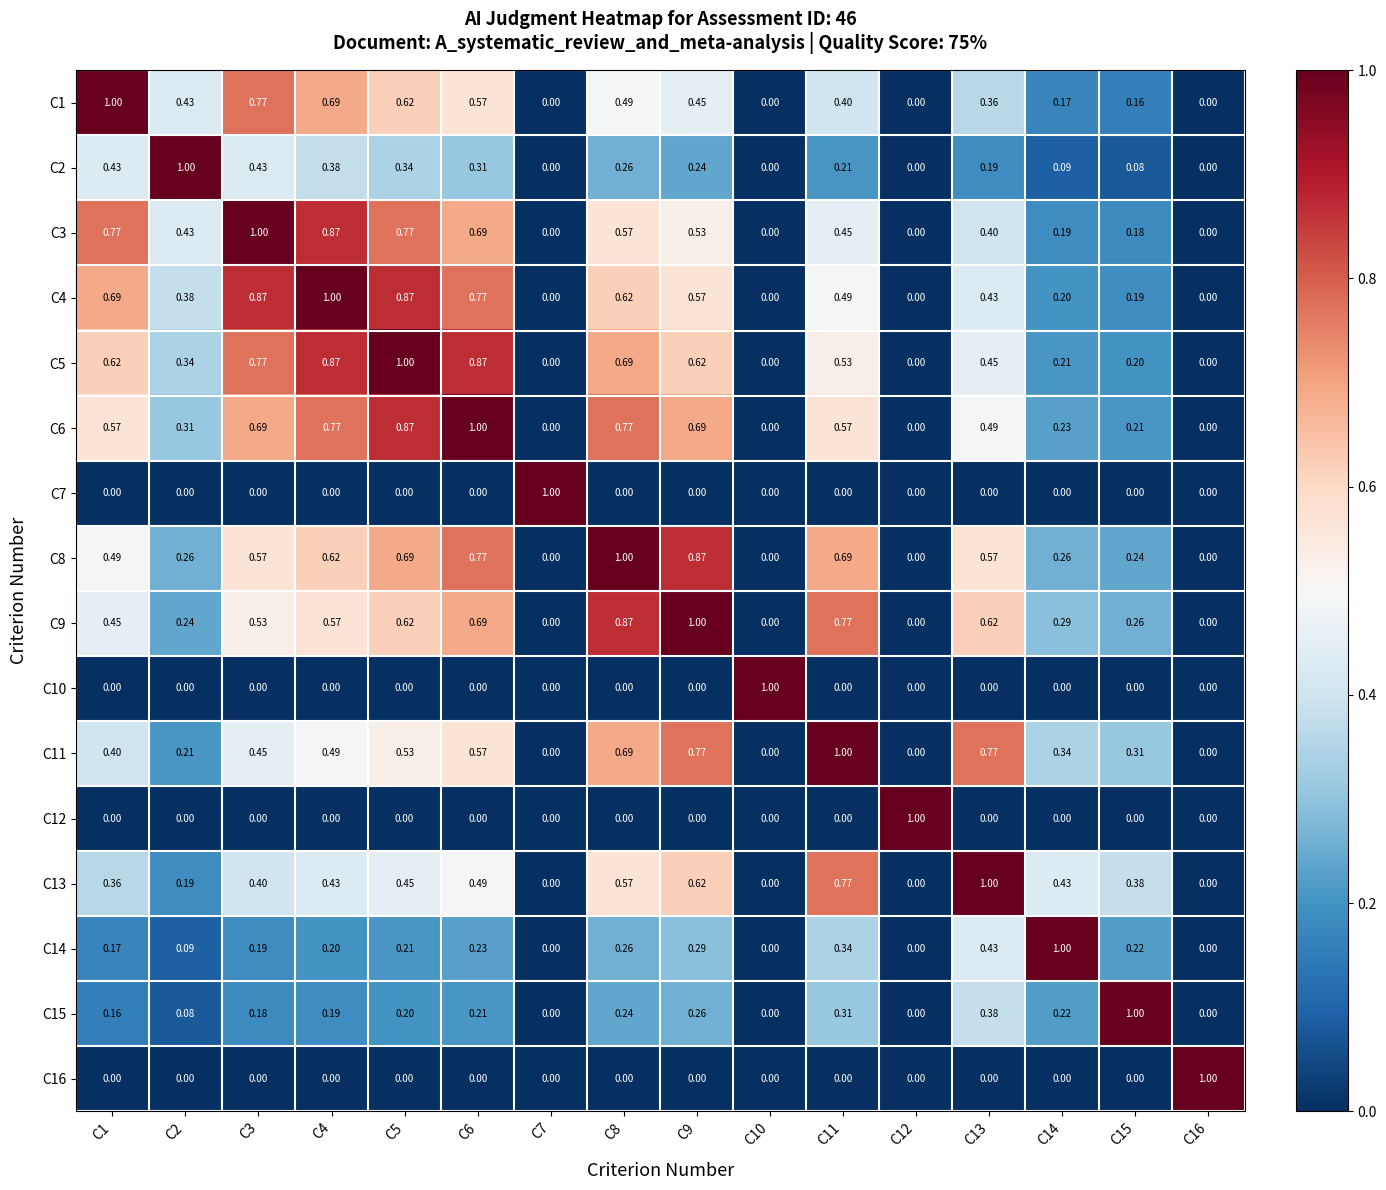

Which series has the largest total across all categories?

C5